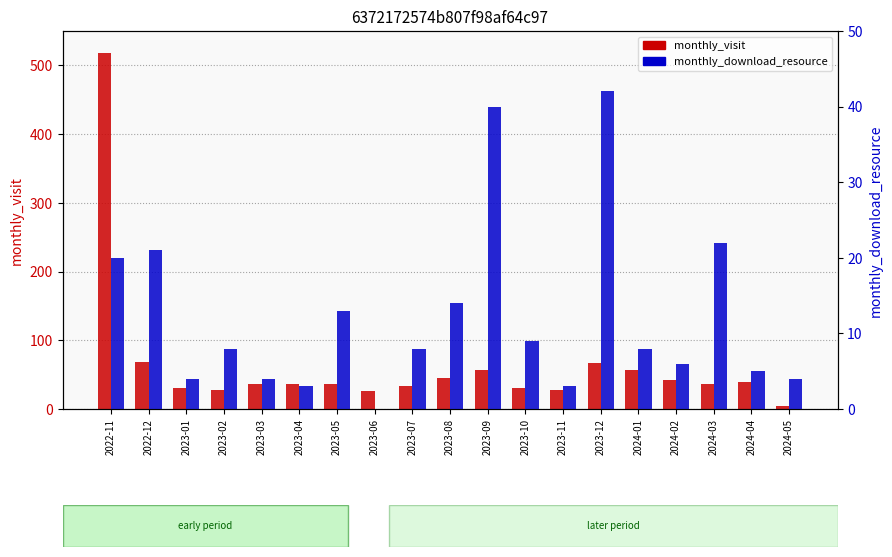

What is the difference between the maximum and minimum values in the monthly_visit series?

514